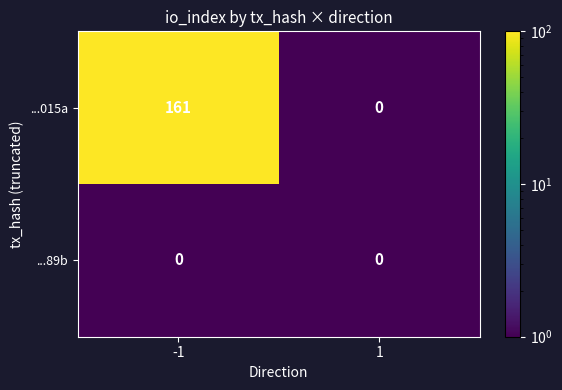

How many series are shown in this chart?

2